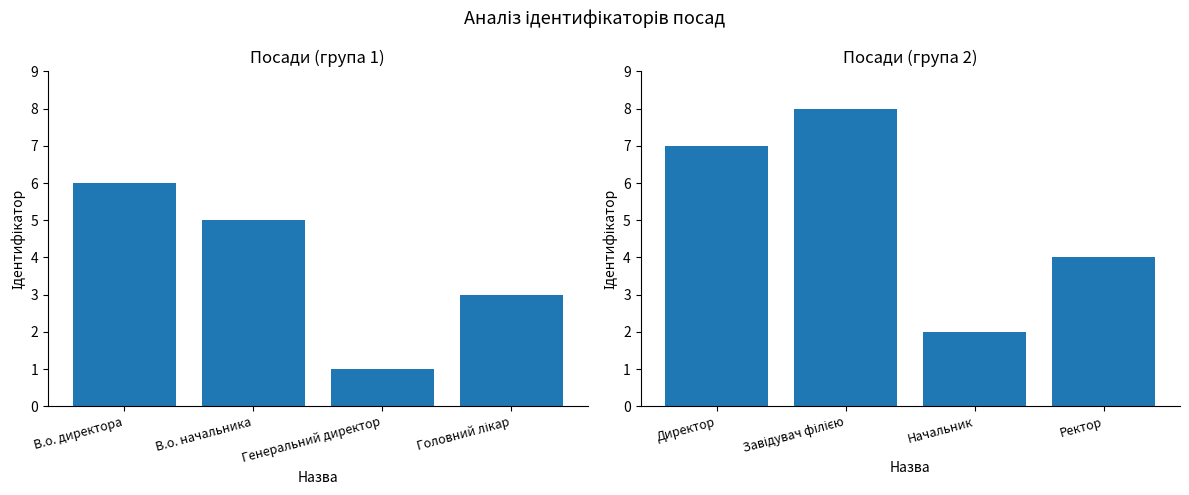

What position from the left is Головний лікар?

4